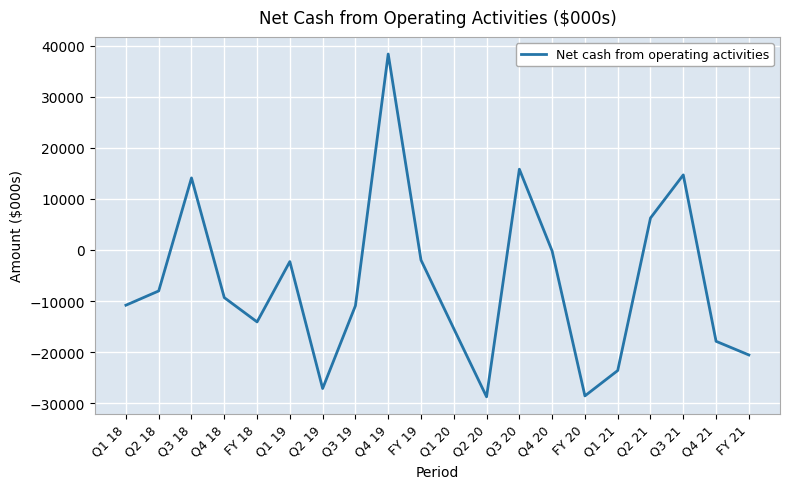

The value at Q1 20 is -15408. True or false?

True